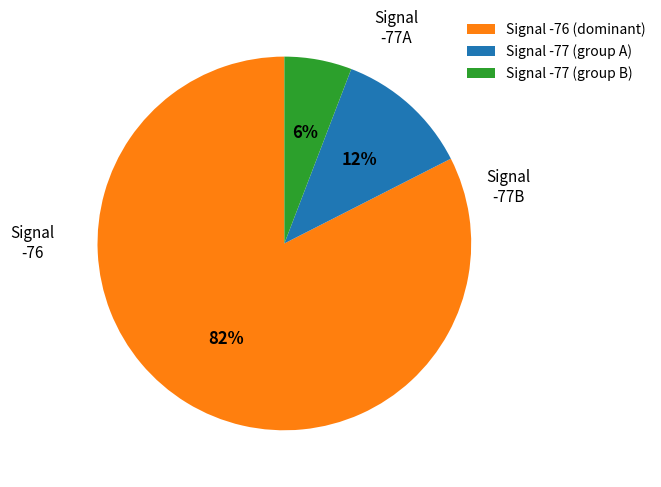

To the nearest percent, what is the average slice percentage?

33%